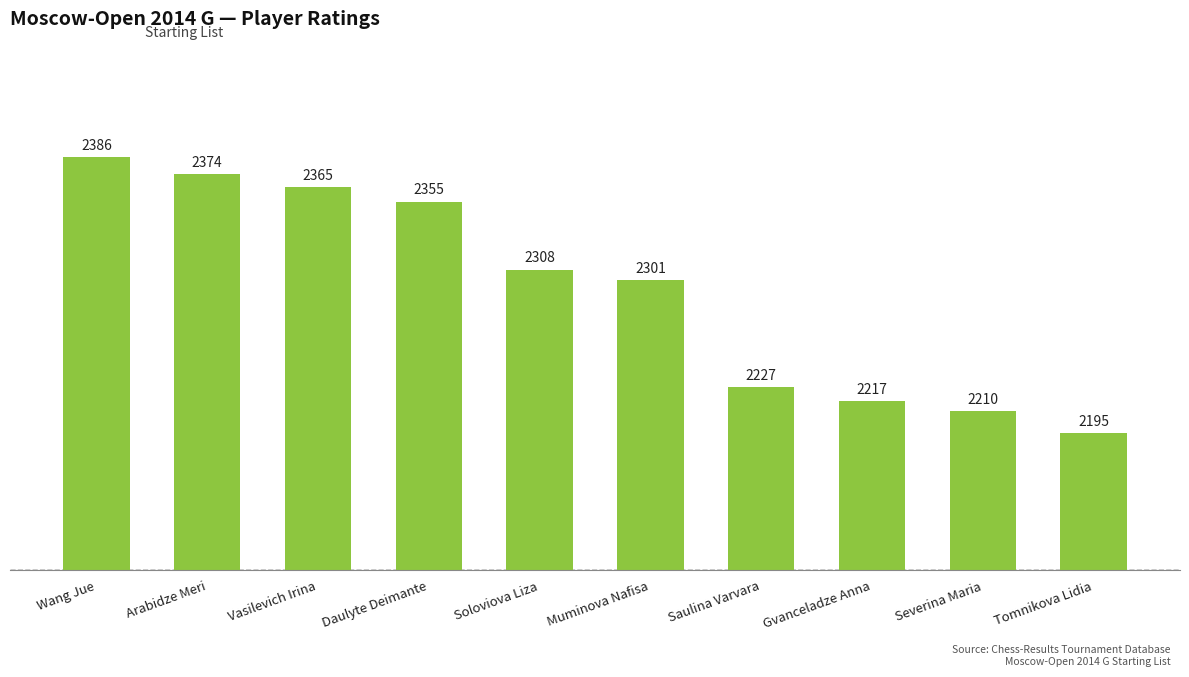

Does the chart contain any negative values?

No